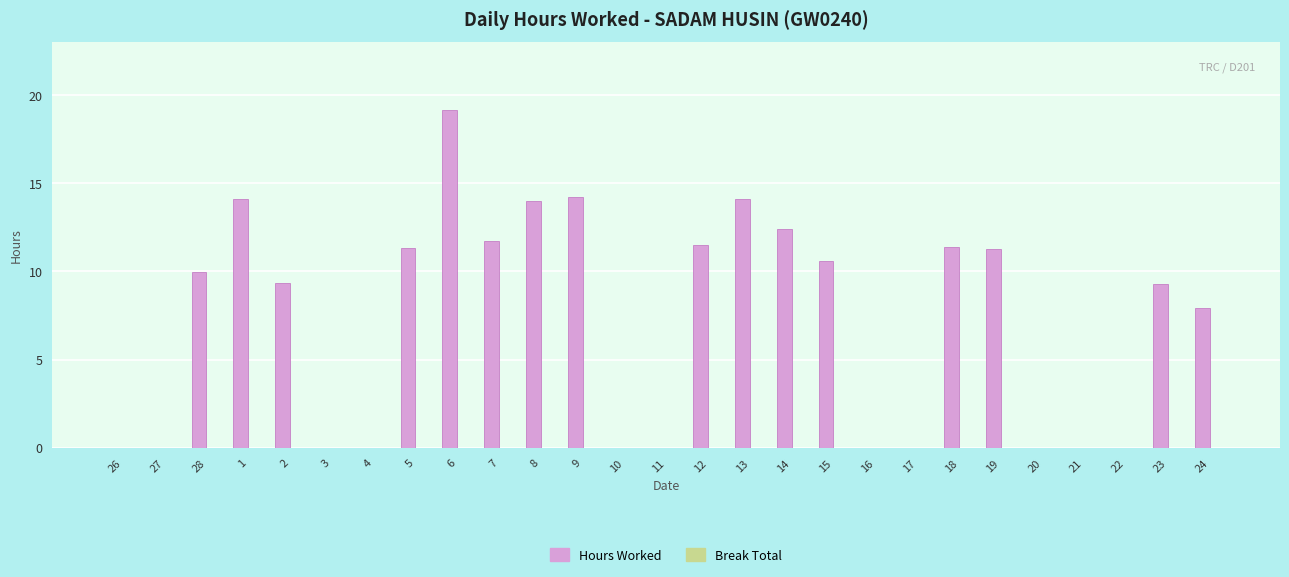

What is the change in value from 28 to 2?

-0.6